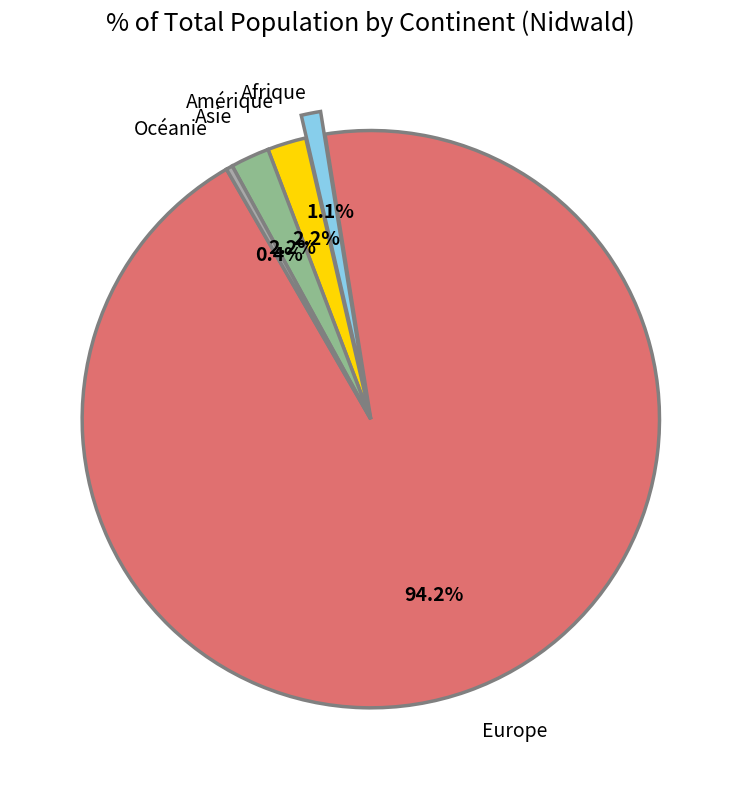

The Afrique slice represents 1% of the pie. True or false?

True